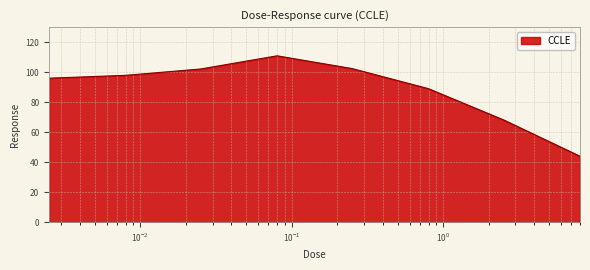

What is the sum of all values?

710.3